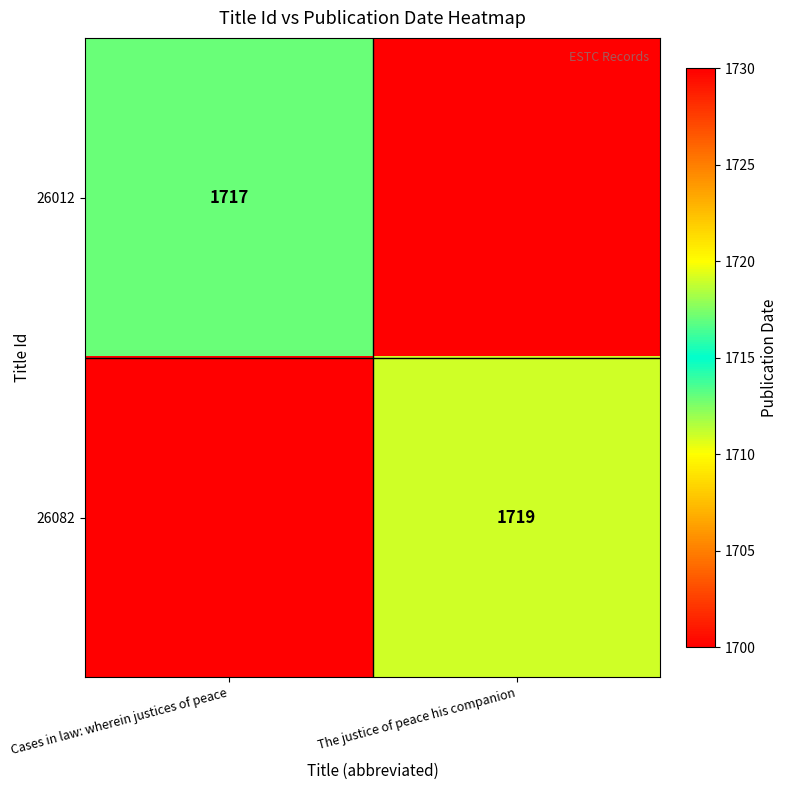

At which category is the sum across all series the highest?

The justice of peace his companion